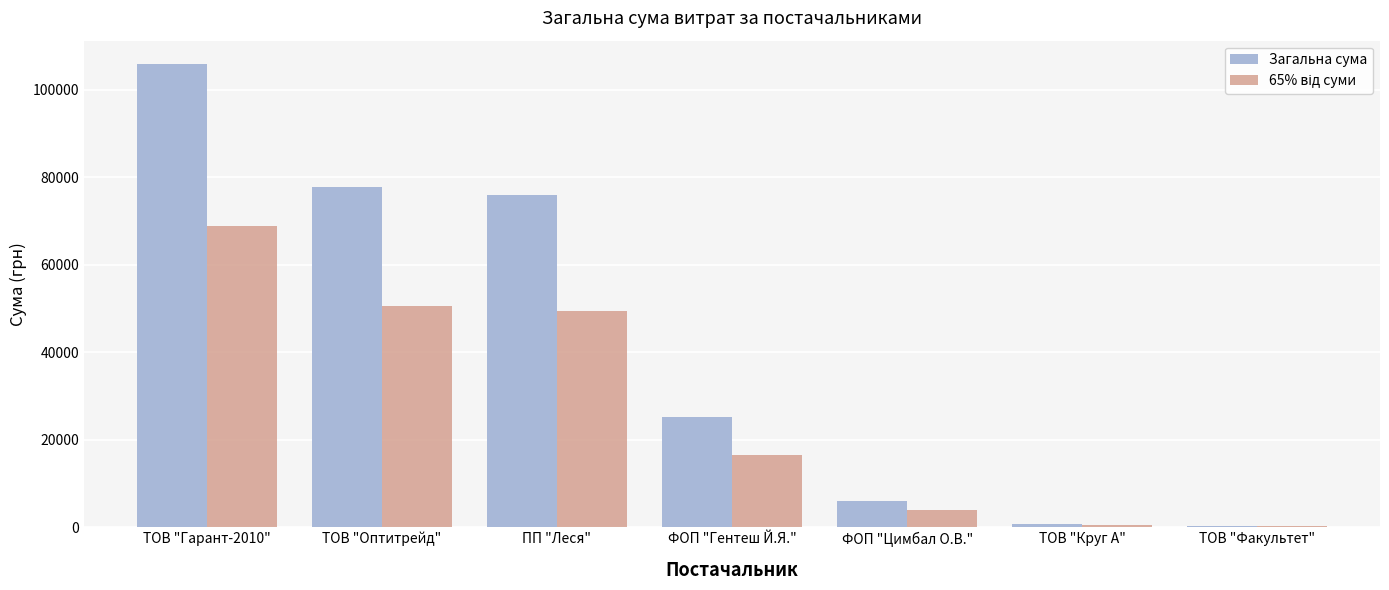

True or false: Загальна сума has a value of 77813.3 at ТОВ "Оптитрейд".

True